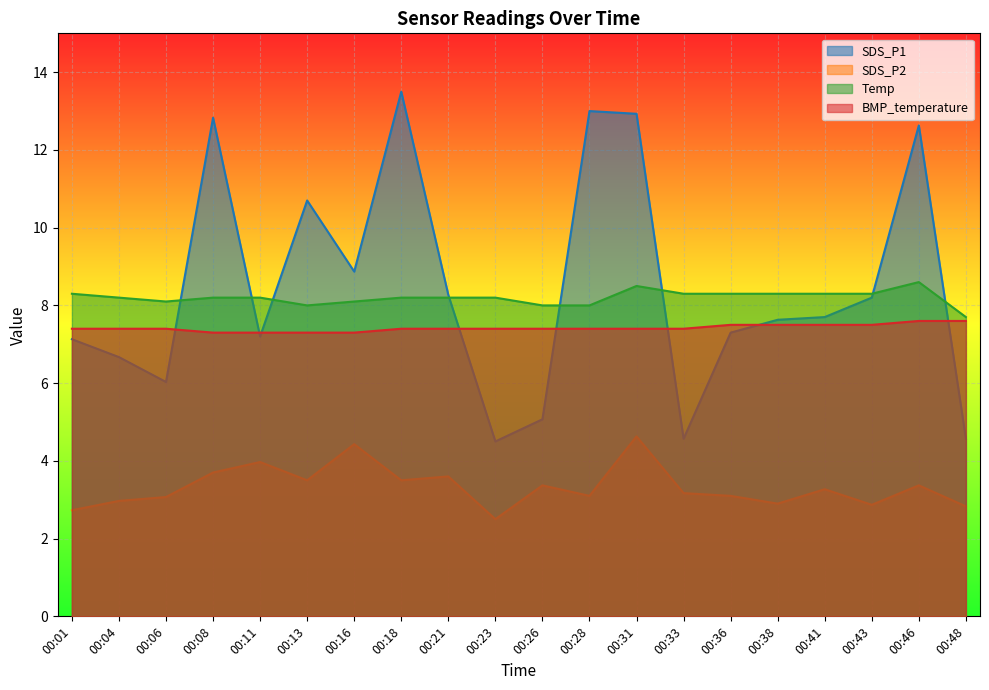

What is the sum of the Temp values at 00:26 and 00:18?

16.2